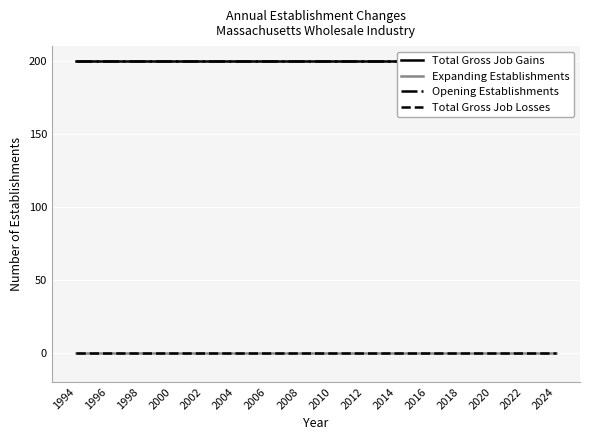

True or false: Total Gross Job Losses and Opening Establishments cross at least once.

False